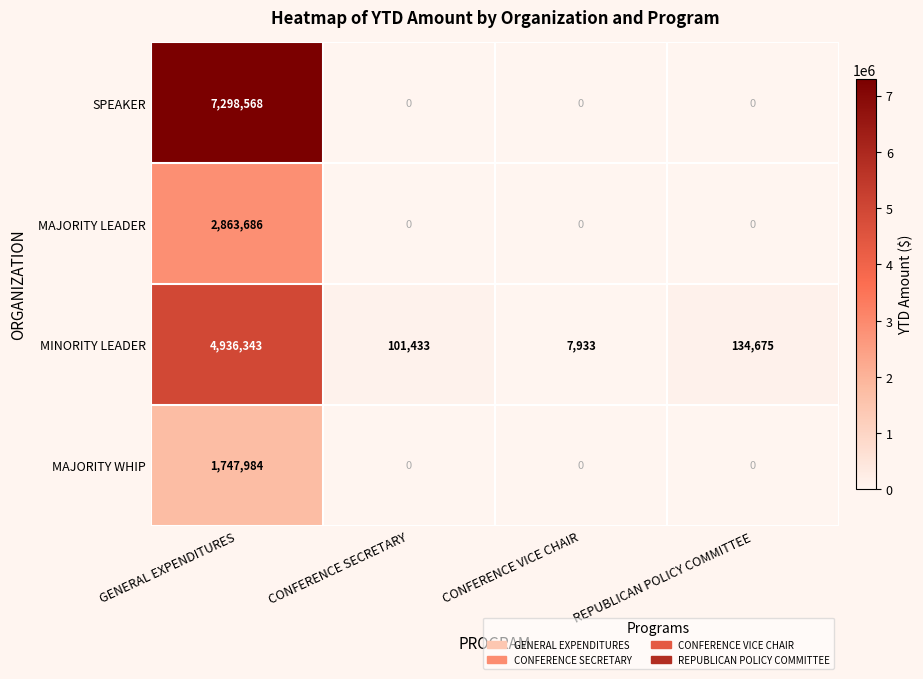

What is the difference between the MAJORITY WHIP values at CONFERENCE VICE CHAIR and GENERAL EXPENDITURES?

1747984